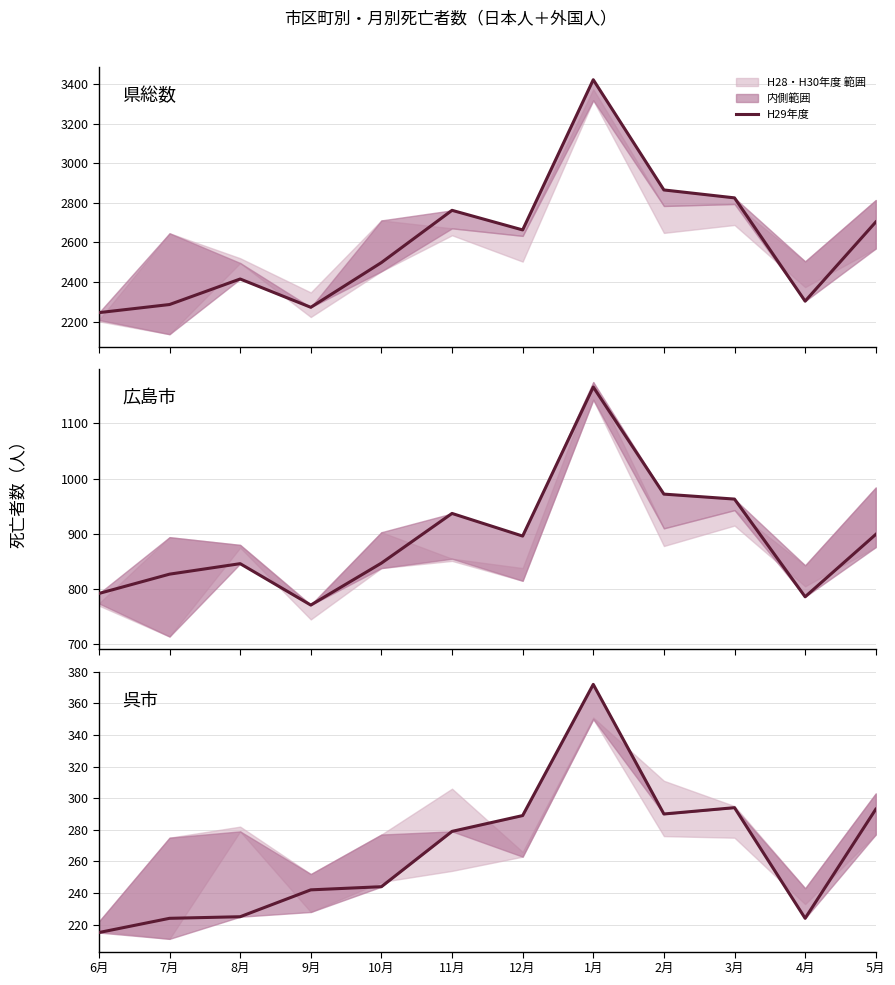

What is the sum of the values at 1月 and 10月?

616